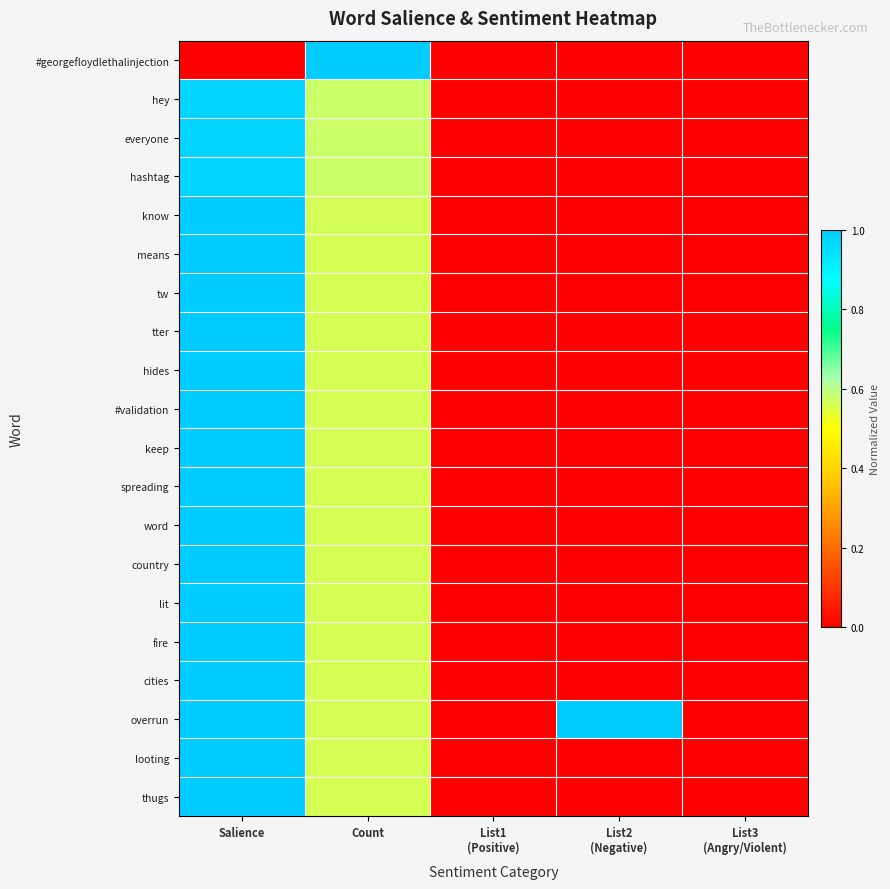

Reading right to left, transcribe all the data shown in this chart.

#georgefloydlethalinjection: List3
(Angry/Violent)=0.0	List2
(Negative)=0.0	List1
(Positive)=0.0	Count=1.0	Salience=0.0
hey: List3
(Angry/Violent)=0.0	List2
(Negative)=0.0	List1
(Positive)=0.0	Count=0.6	Salience=1.0
everyone: List3
(Angry/Violent)=0.0	List2
(Negative)=0.0	List1
(Positive)=0.0	Count=0.6	Salience=1.0
hashtag: List3
(Angry/Violent)=0.0	List2
(Negative)=0.0	List1
(Positive)=0.0	Count=0.6	Salience=1.0
know: List3
(Angry/Violent)=0.0	List2
(Negative)=0.0	List1
(Positive)=0.0	Count=0.6	Salience=1.0
means: List3
(Angry/Violent)=0.0	List2
(Negative)=0.0	List1
(Positive)=0.0	Count=0.6	Salience=1.0
tw: List3
(Angry/Violent)=0.0	List2
(Negative)=0.0	List1
(Positive)=0.0	Count=0.6	Salience=1.0
tter: List3
(Angry/Violent)=0.0	List2
(Negative)=0.0	List1
(Positive)=0.0	Count=0.6	Salience=1.0
hides: List3
(Angry/Violent)=0.0	List2
(Negative)=0.0	List1
(Positive)=0.0	Count=0.6	Salience=1.0
#validation: List3
(Angry/Violent)=0.0	List2
(Negative)=0.0	List1
(Positive)=0.0	Count=0.6	Salience=1.0
keep: List3
(Angry/Violent)=0.0	List2
(Negative)=0.0	List1
(Positive)=0.0	Count=0.6	Salience=1.0
spreading: List3
(Angry/Violent)=0.0	List2
(Negative)=0.0	List1
(Positive)=0.0	Count=0.6	Salience=1.0
word: List3
(Angry/Violent)=0.0	List2
(Negative)=0.0	List1
(Positive)=0.0	Count=0.6	Salience=1.0
country: List3
(Angry/Violent)=0.0	List2
(Negative)=0.0	List1
(Positive)=0.0	Count=0.6	Salience=1.0
lit: List3
(Angry/Violent)=0.0	List2
(Negative)=0.0	List1
(Positive)=0.0	Count=0.6	Salience=1.0
fire: List3
(Angry/Violent)=0.0	List2
(Negative)=0.0	List1
(Positive)=0.0	Count=0.6	Salience=1.0
cities: List3
(Angry/Violent)=0.0	List2
(Negative)=0.0	List1
(Positive)=0.0	Count=0.6	Salience=1.0
overrun: List3
(Angry/Violent)=0.0	List2
(Negative)=1.0	List1
(Positive)=0.0	Count=0.6	Salience=1.0
looting: List3
(Angry/Violent)=0.0	List2
(Negative)=0.0	List1
(Positive)=0.0	Count=0.6	Salience=1.0
thugs: List3
(Angry/Violent)=0.0	List2
(Negative)=0.0	List1
(Positive)=0.0	Count=0.6	Salience=1.0